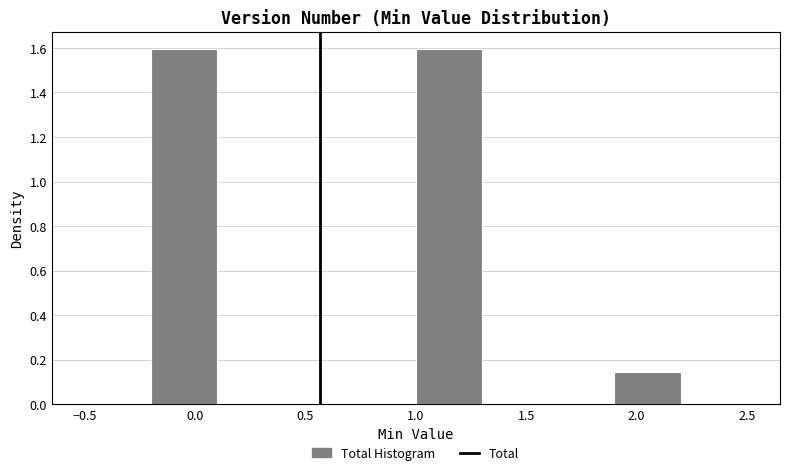

What is the height of the bar covering 1.0 to 1.3 on the x-axis? The values are not printed on the chart, so give them approximately, as read against the axis.

1.60